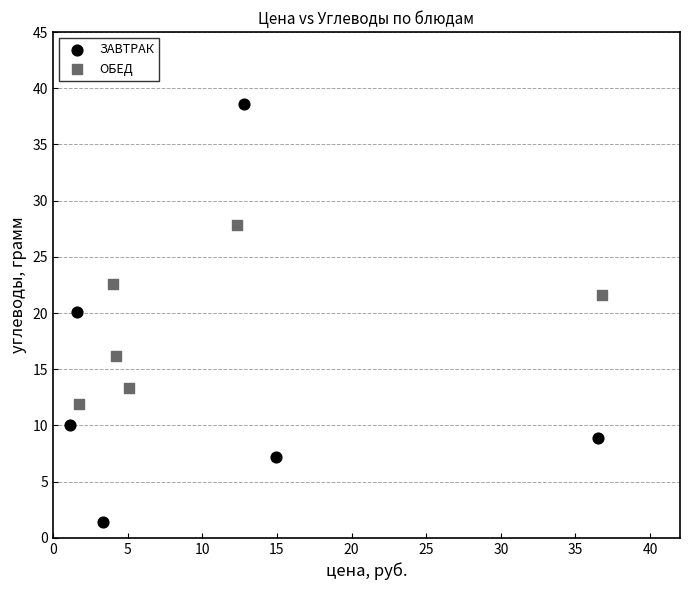

Which series has the largest Y range (max minus min)?

ЗАВТРАК